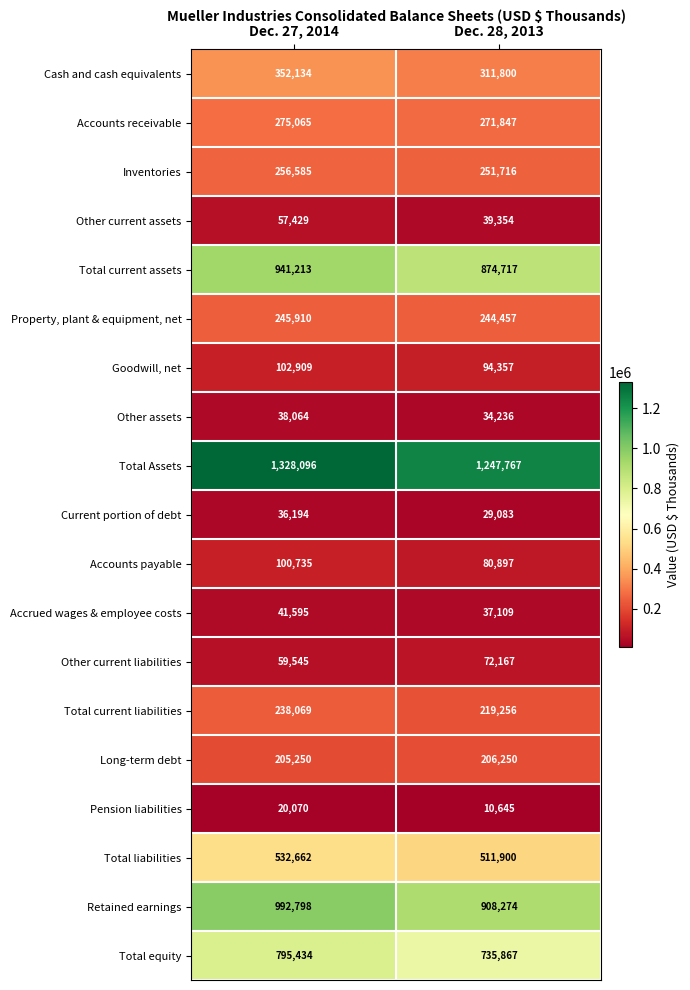

List the labels in order of Current portion of debt value, largest first.

Dec. 27, 2014, Dec. 28, 2013